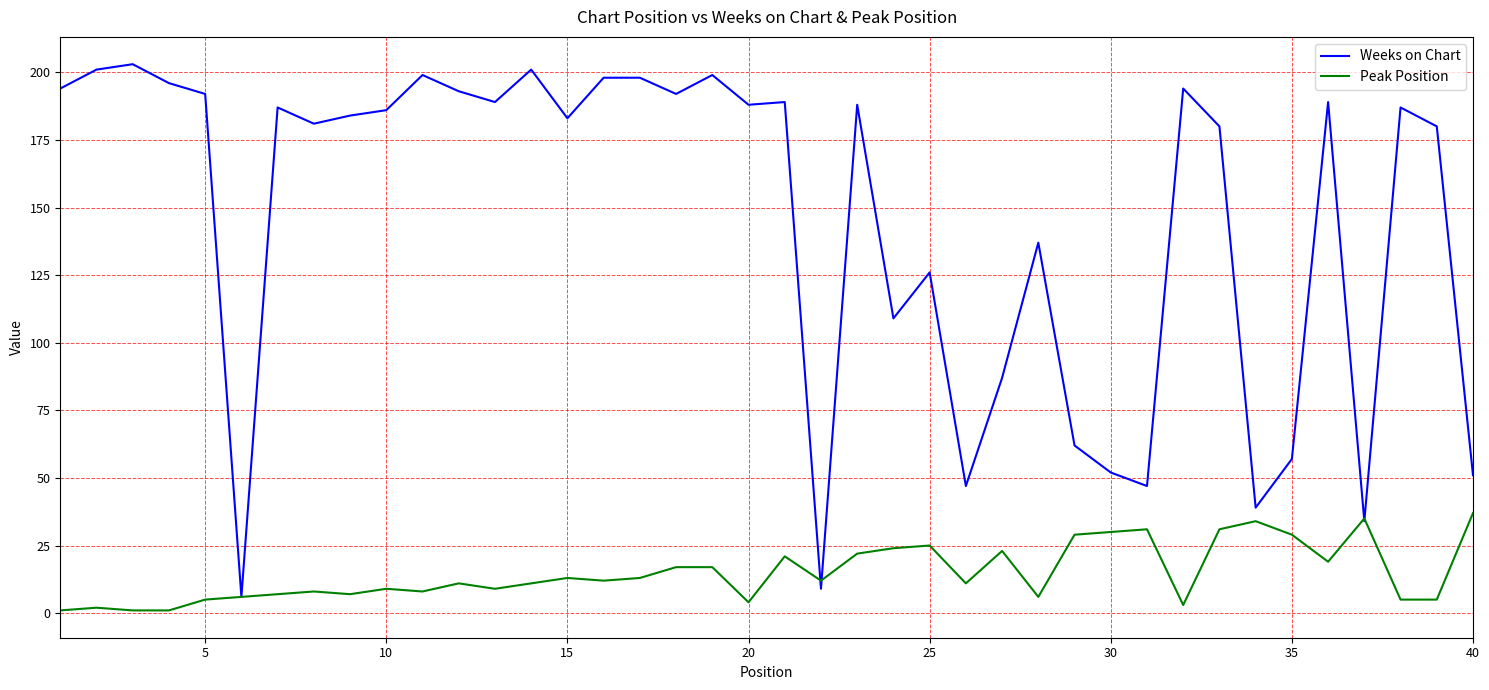

What is the average value of the Peak Position series?

15